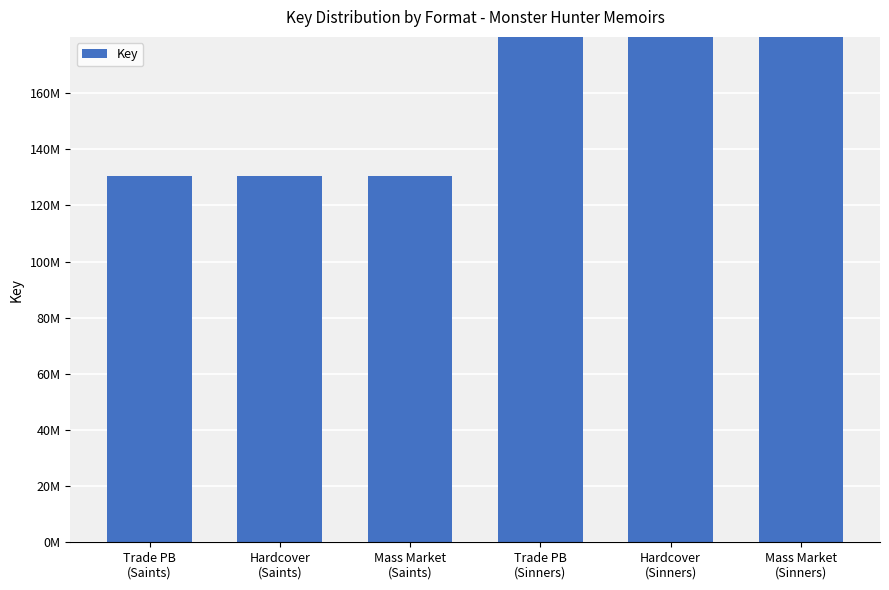

Which label corresponds to the smallest value in the chart?

Trade PB
(Saints)